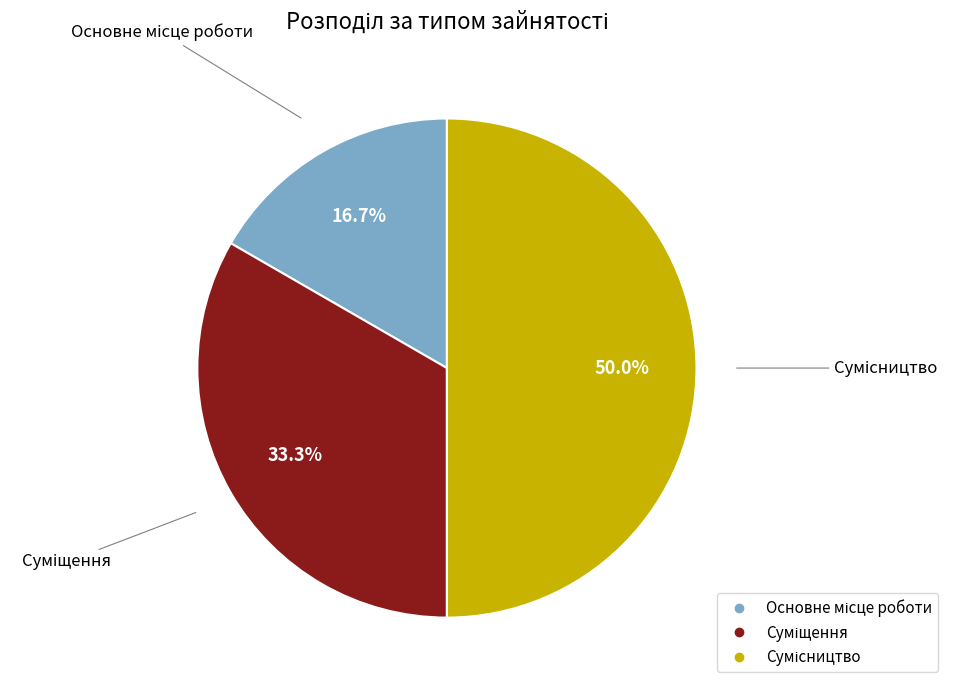

How many segments does this pie chart have?

3